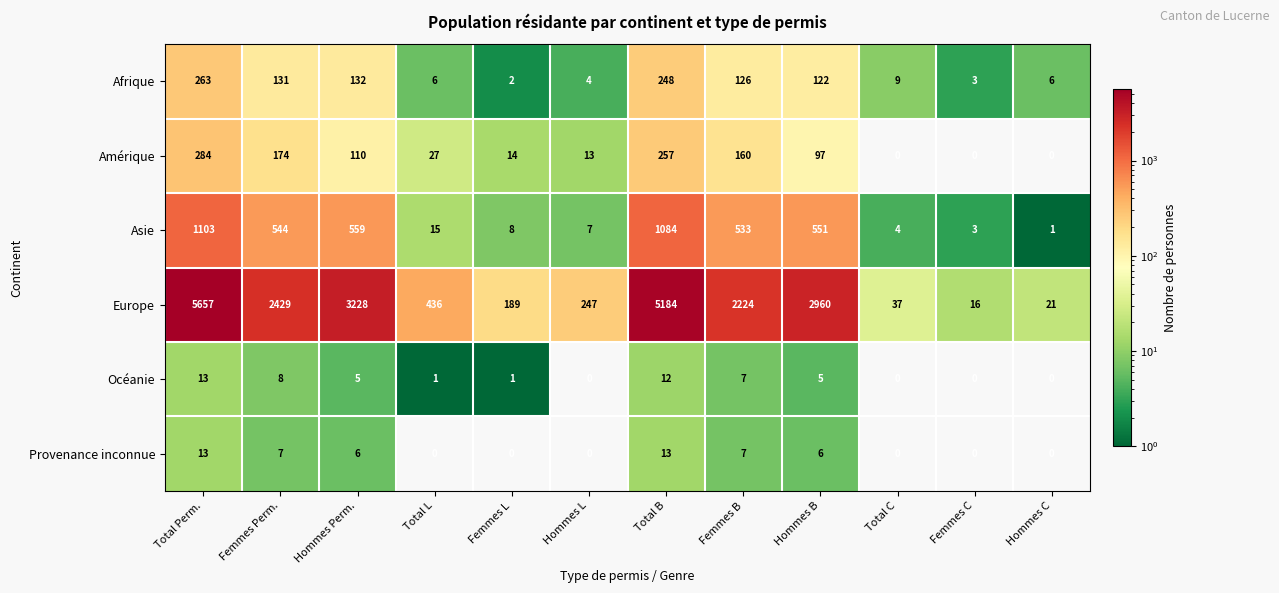

Which series has the largest range (max minus min)?

Europe